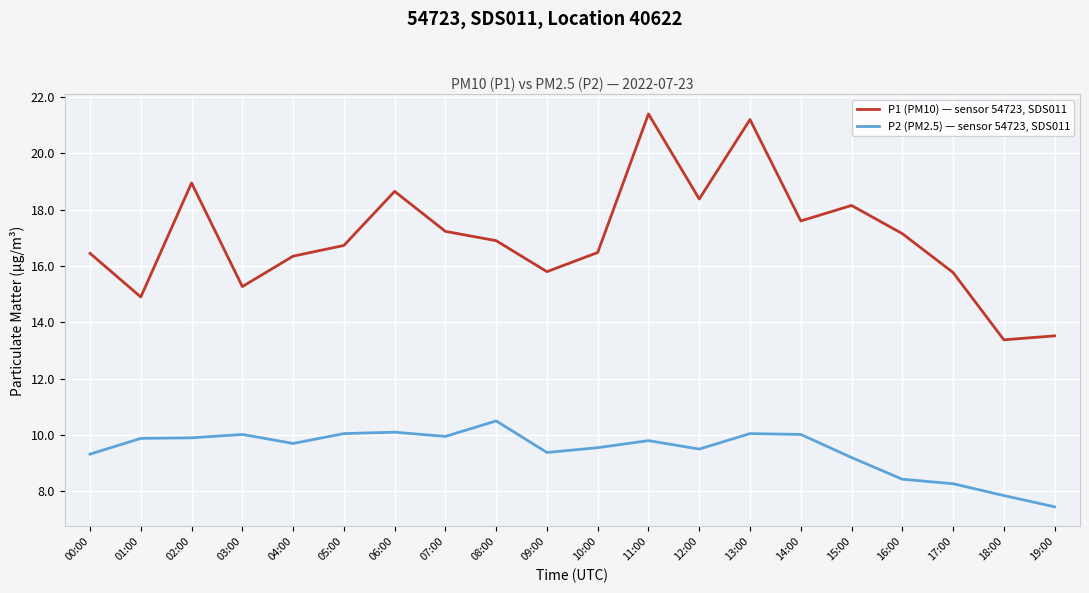

True or false: P2 (PM2.5) — sensor 54723, SDS011 and P1 (PM10) — sensor 54723, SDS011 intersect in this chart.

False